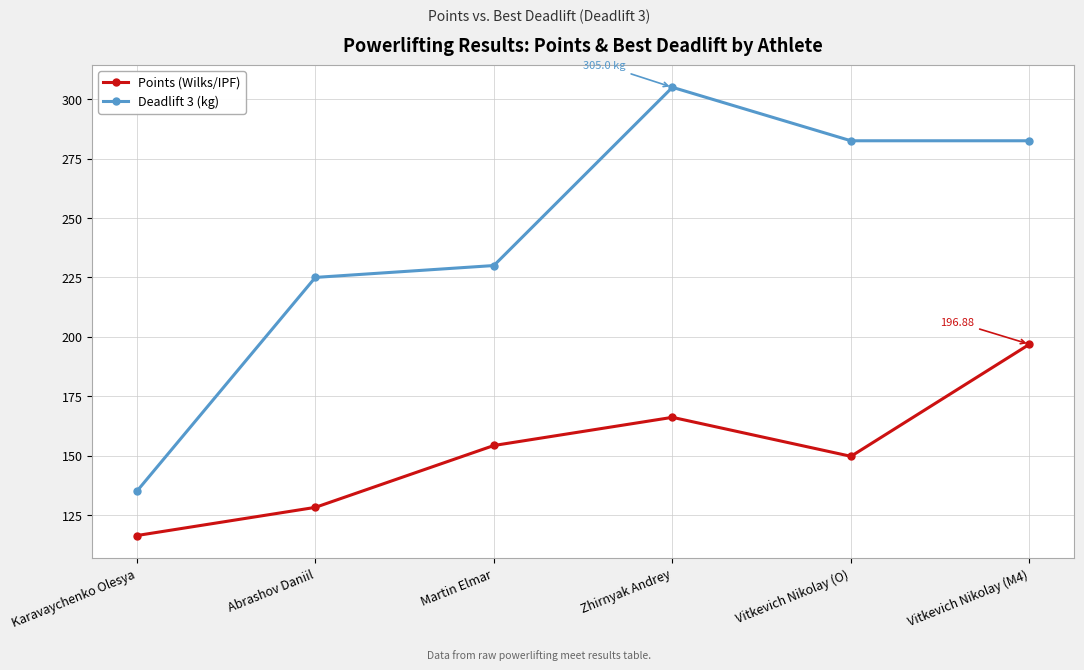

What is the value of the Deadlift 3 (kg) point at the 4th from the left?

305.0